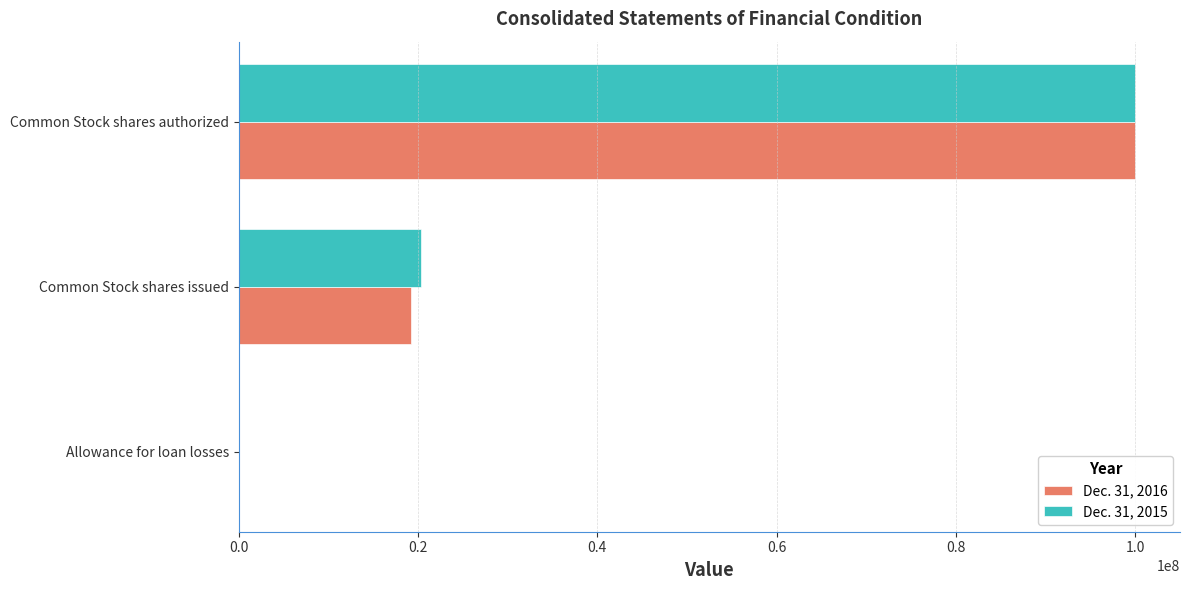

The Dec. 31, 2015 series shows 20297317 at Common Stock shares issued. True or false?

True